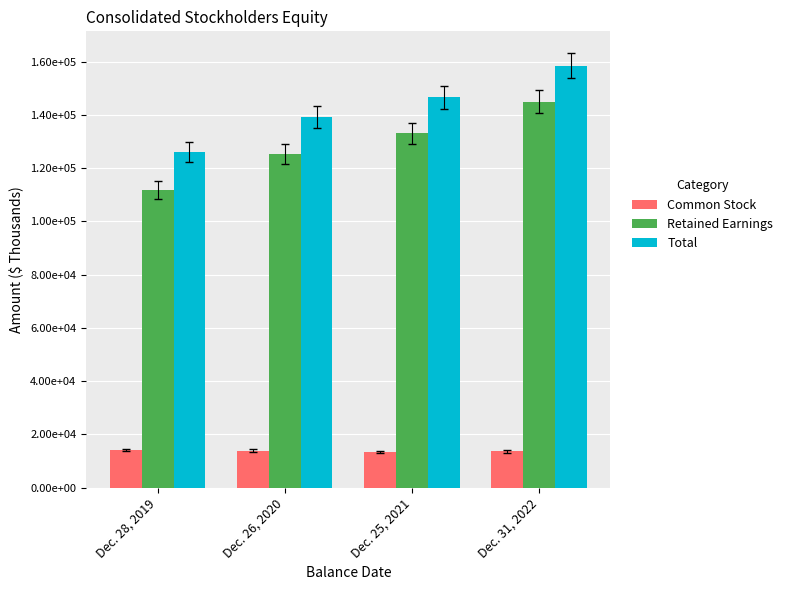

What is the difference between the Total values at Dec. 25, 2021 and Dec. 31, 2022?

11860